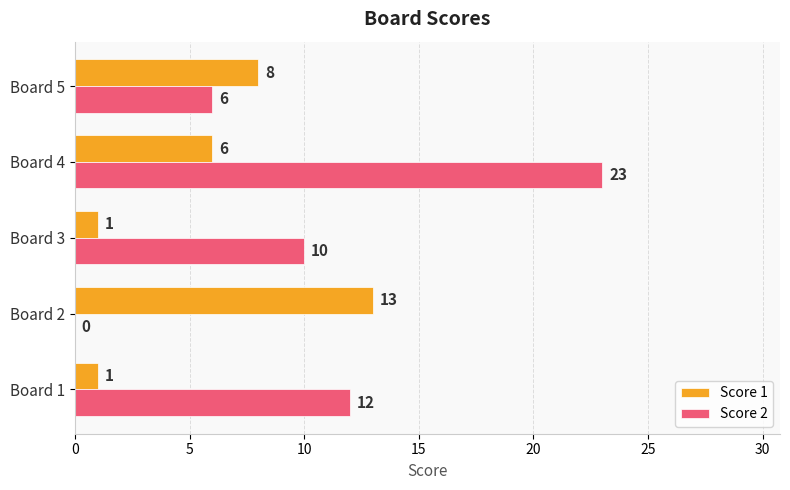

What is the average value of the Score 1 series?

6